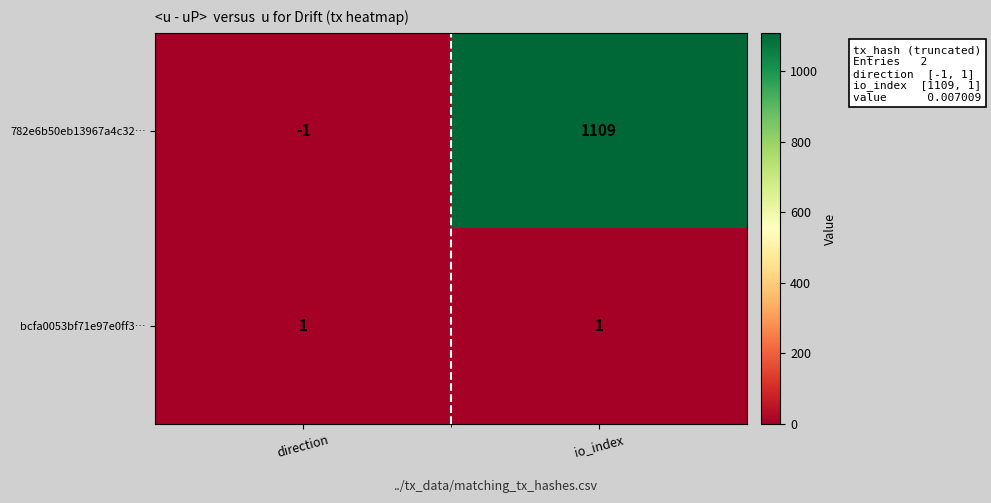

Rank the series at direction from lowest to highest value.

782e6b50eb13967a4c32…, bcfa0053bf71e97e0ff3…